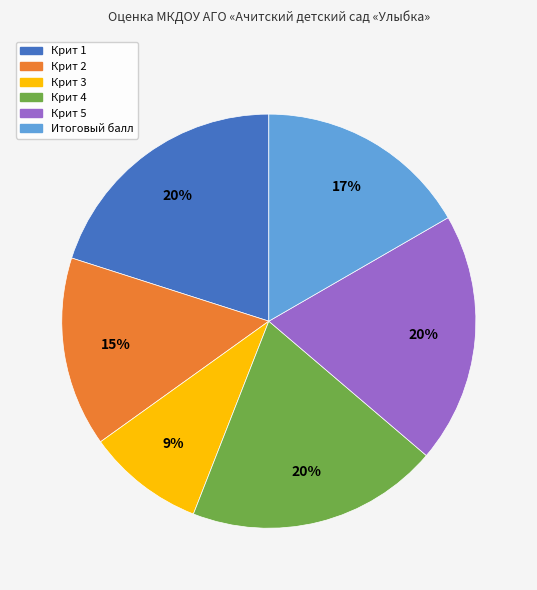

Does any single category account for the majority?

No